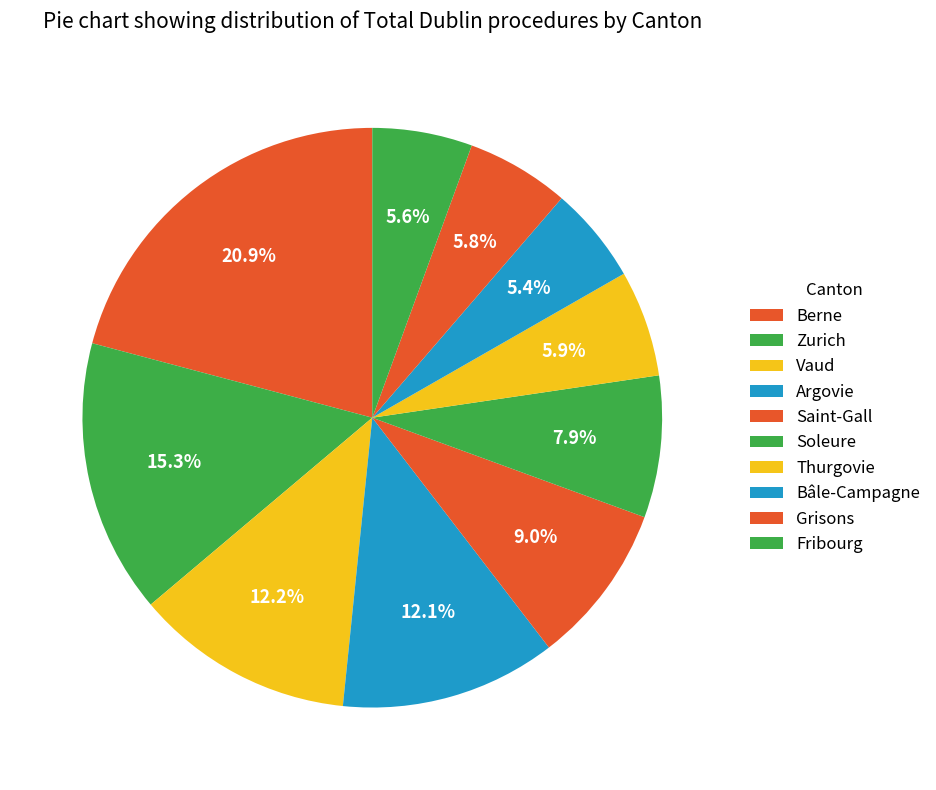

To the nearest percent, what is the difference between the Vaud and Thurgovie slice percentages?

6%